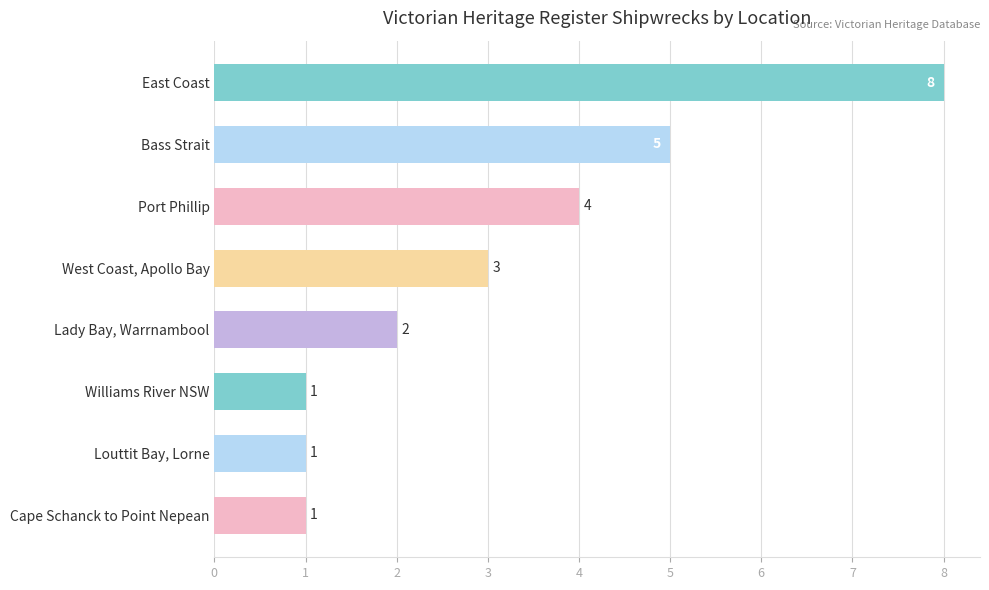

True or false: the data shows 8 at East Coast.

True